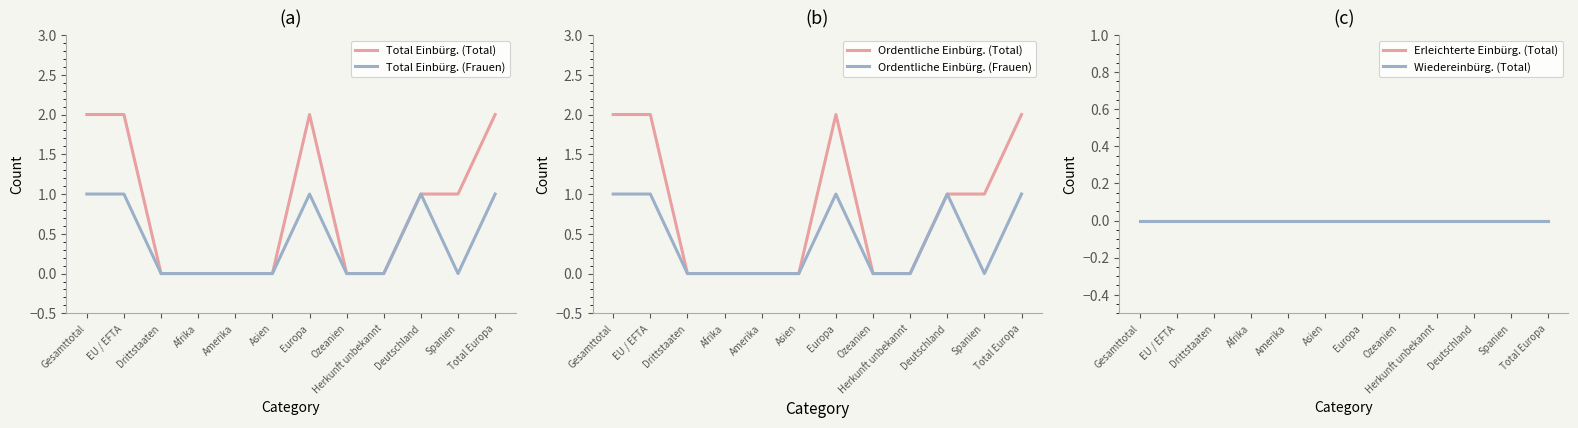

Which category has the highest value across all series?

Gesamttotal